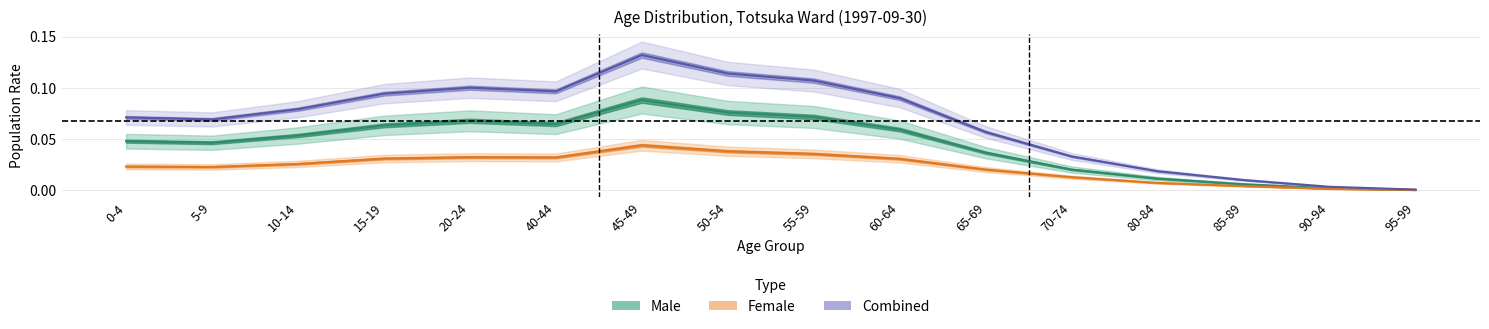

List the series in order of their peak value, lowest first.

Female (center), Male (center), Combined (center)